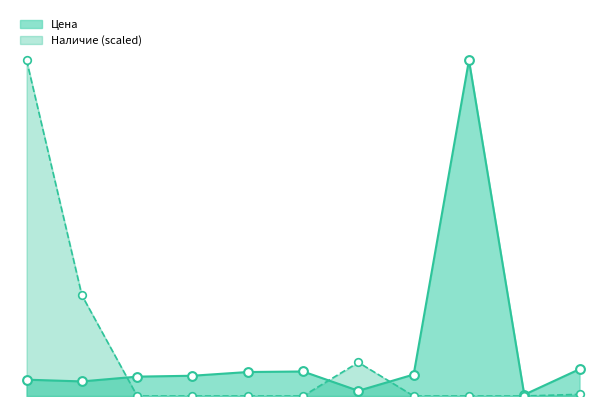

Is the value of Цена at 8399 greater than the value of Наличие at 8399?

No